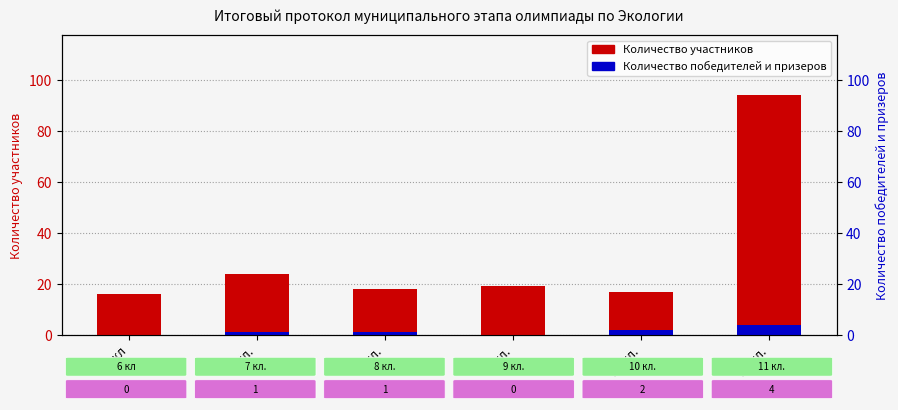

The value of Количество участников at 6 кл is 16. True or false?

True